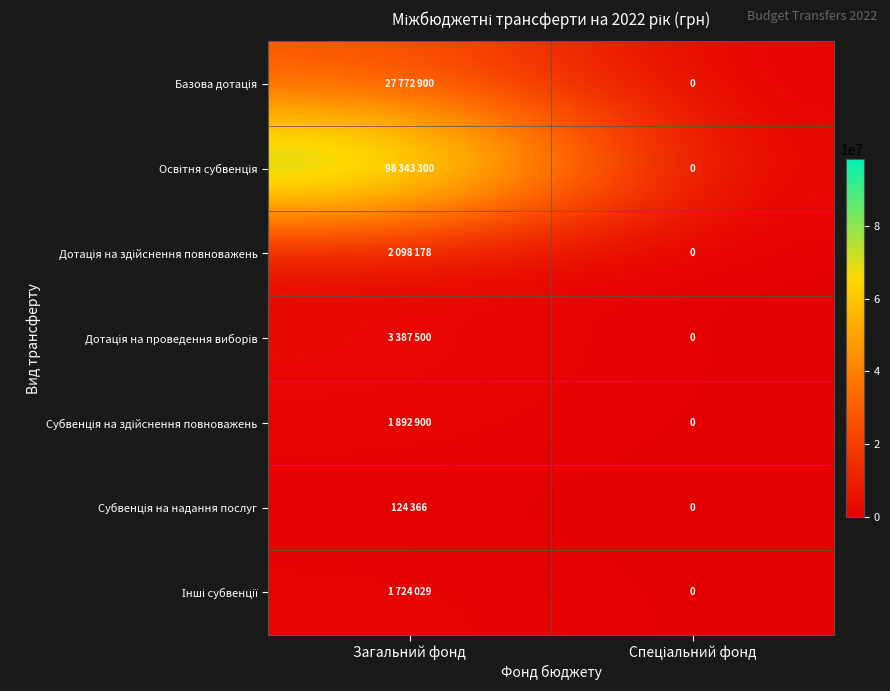

Which category has the lowest value in the Інші субвенції series?

Спеціальний фонд